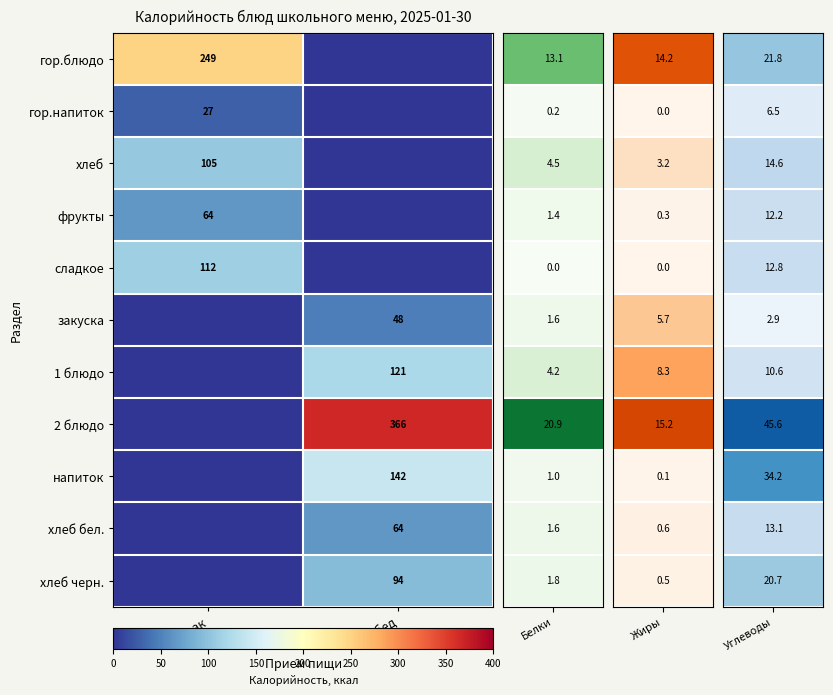

Is it true that 2 блюдо equals 366 at Обед?

True